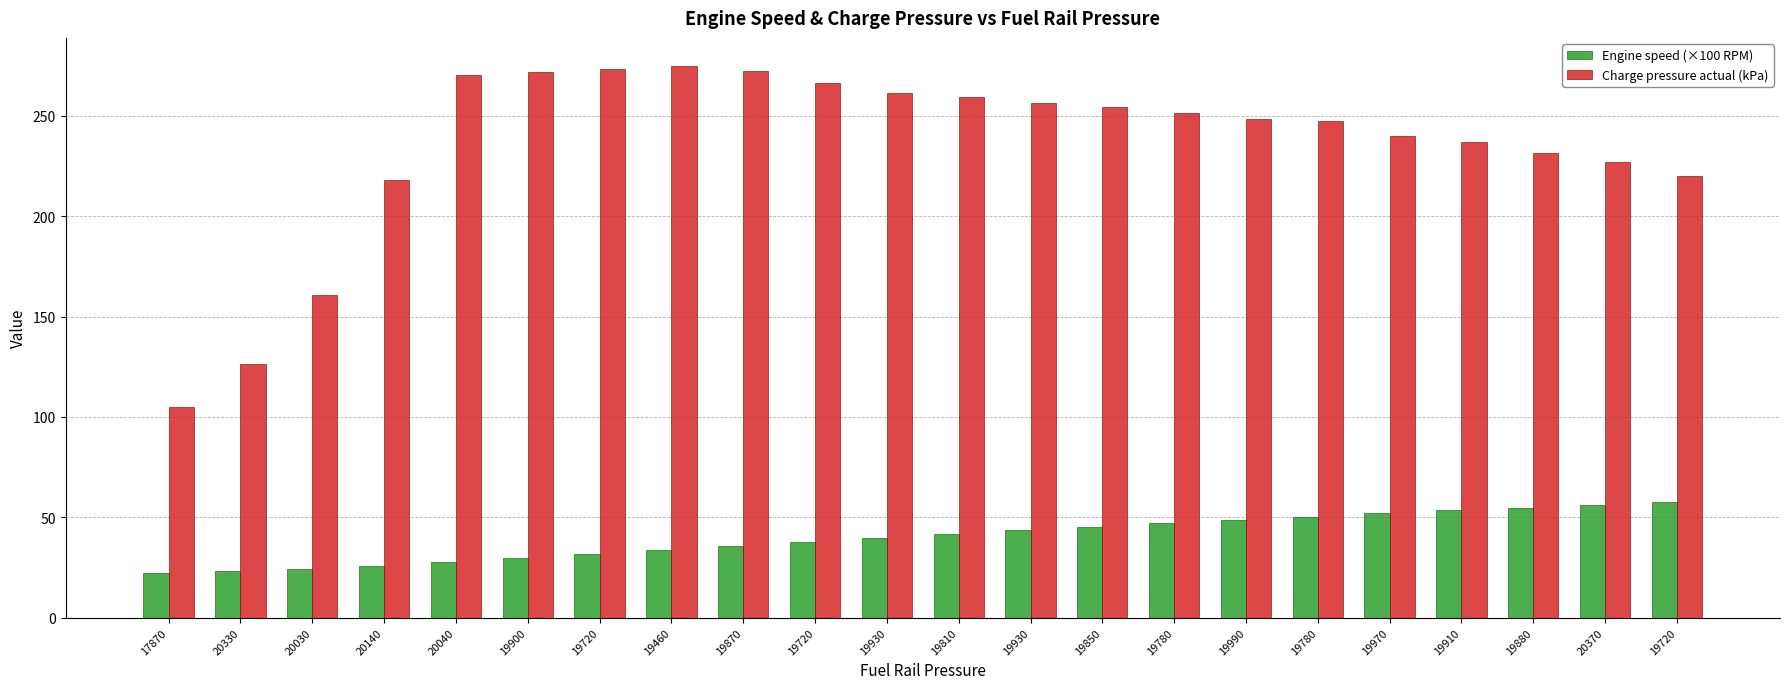

At which label is Engine speed (×100 RPM) closest to 40?

19930